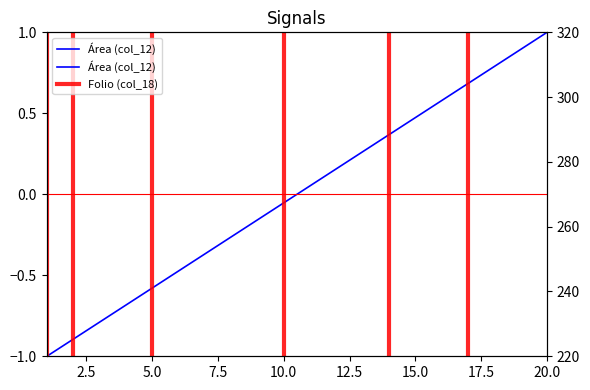

At how many categories does at least one series exceed 212?

20